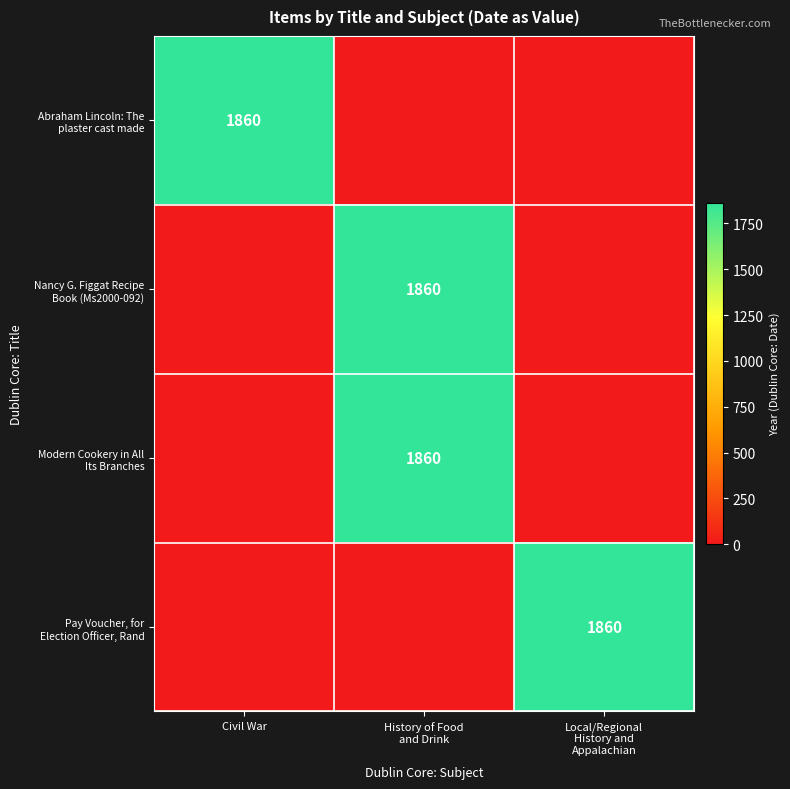

At which label does Pay Voucher, for Election Officer, Rand reach its peak?

Local/Regional History and Appalachian